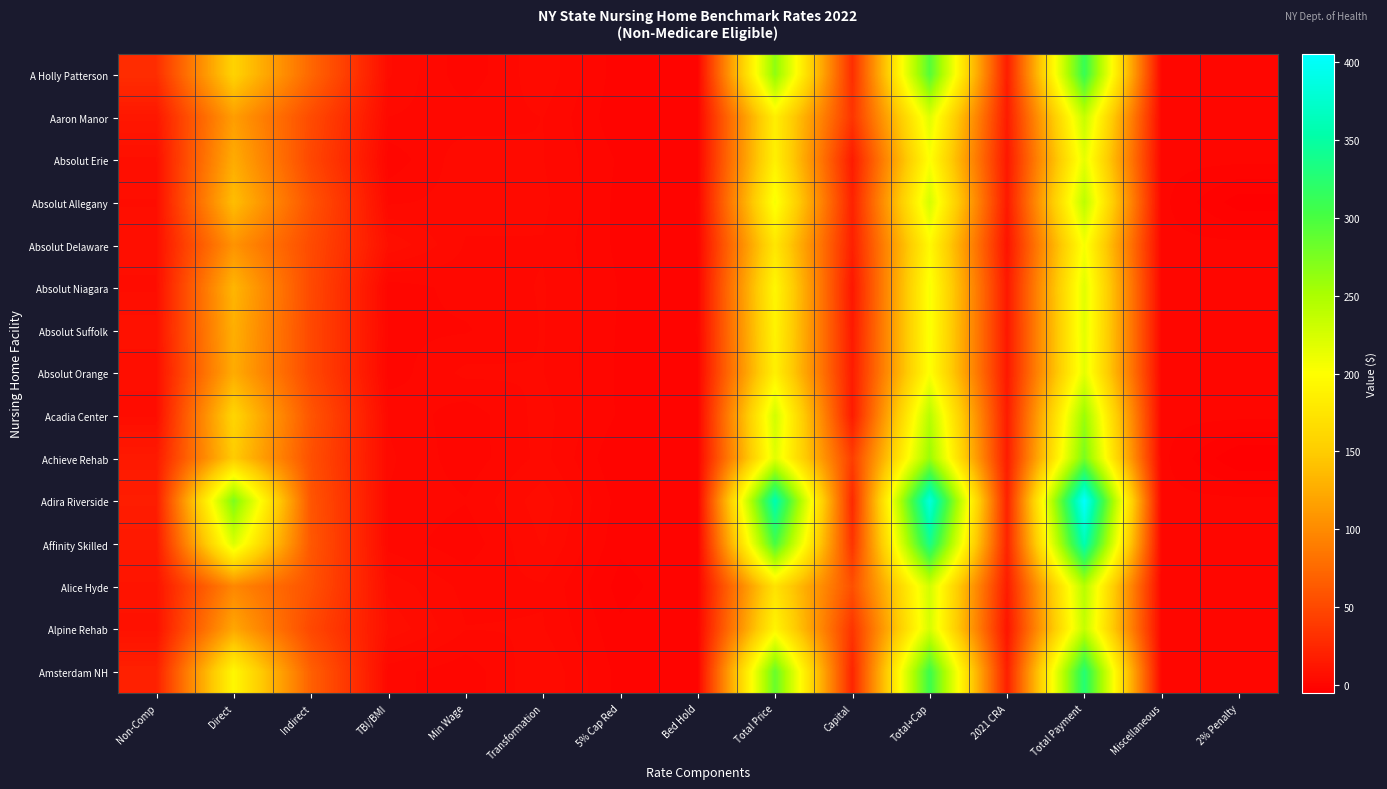

What is the maximum value shown in the chart?

405.4